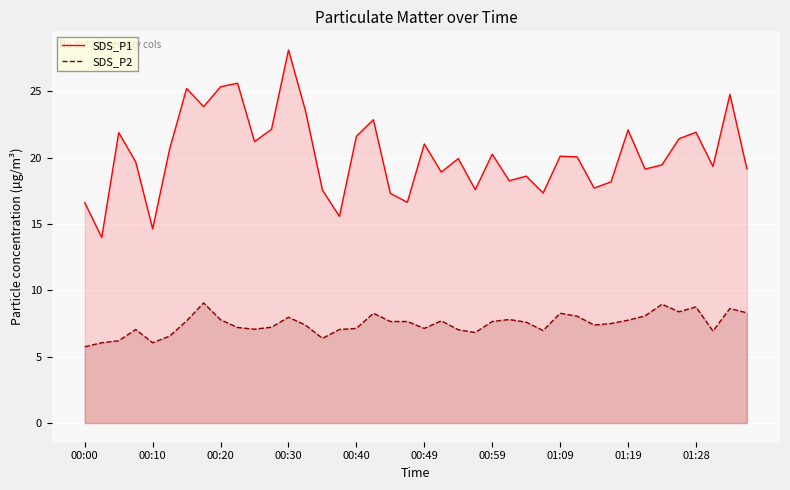

Between 00:20 and 01:19, which series saw the biggest shift?

SDS_P1